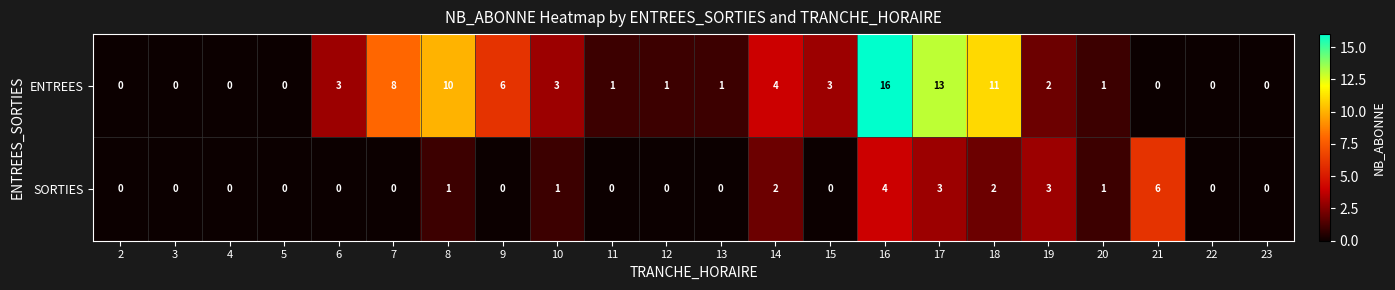

What is the maximum value shown in the chart?

16